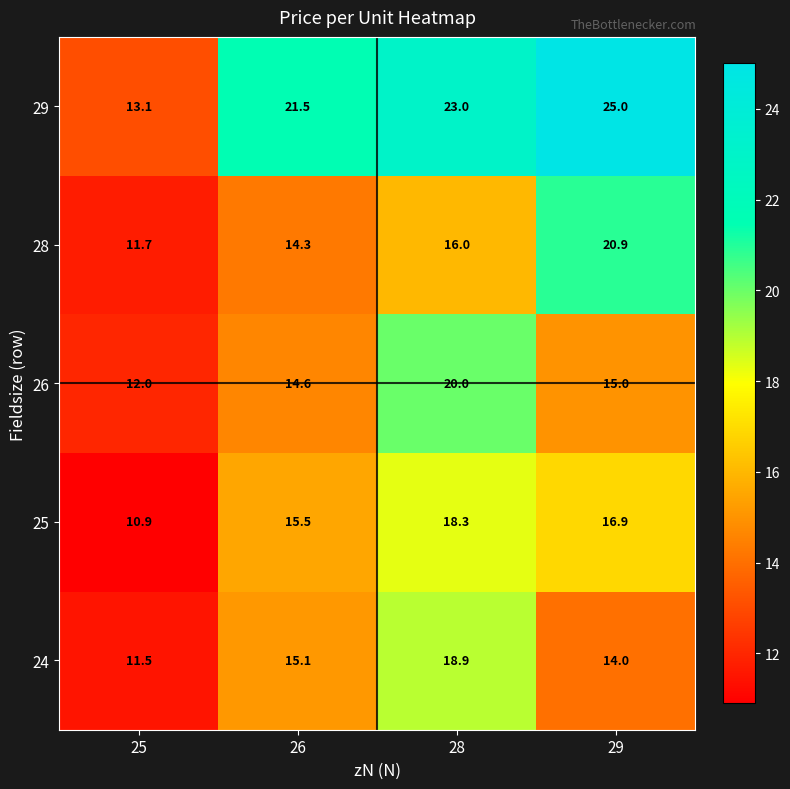

Is the value of 28 at 28 greater than the value of 25 at 26?

Yes